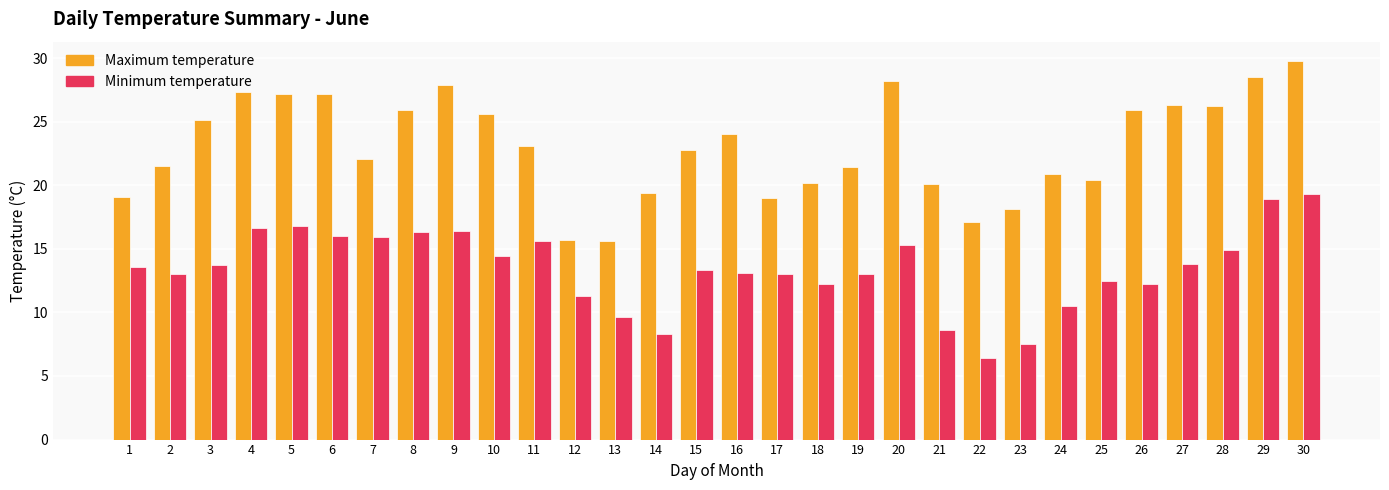

At 8, list the series in order from largest to smallest.

Maximum temperature, Minimum temperature